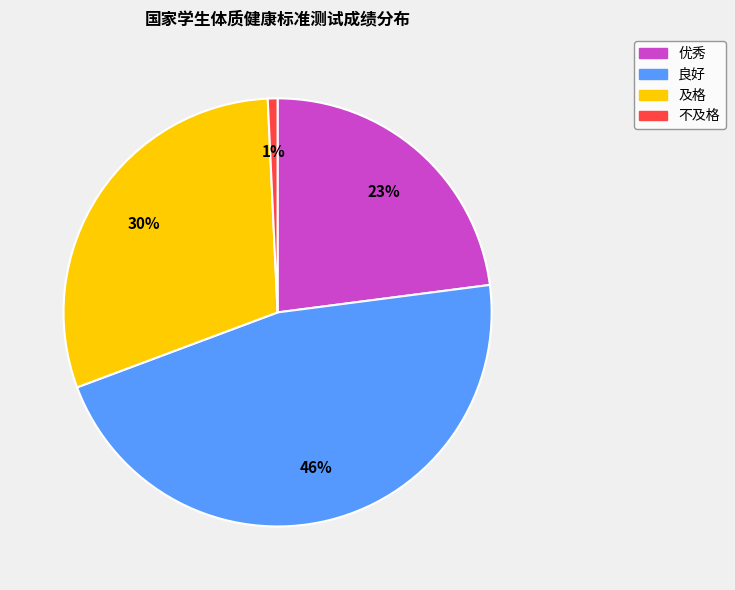

How many segments does this pie chart have?

4